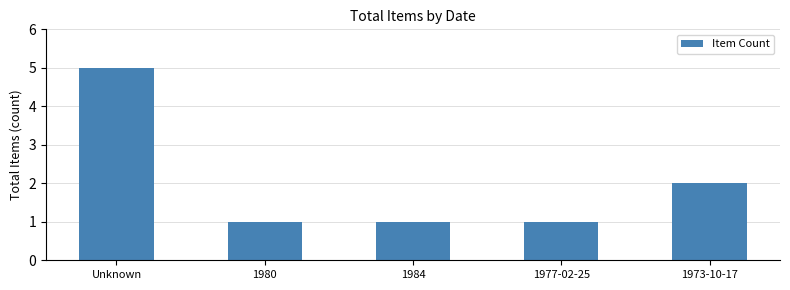

The value at 1977-02-25 is 1. True or false?

True